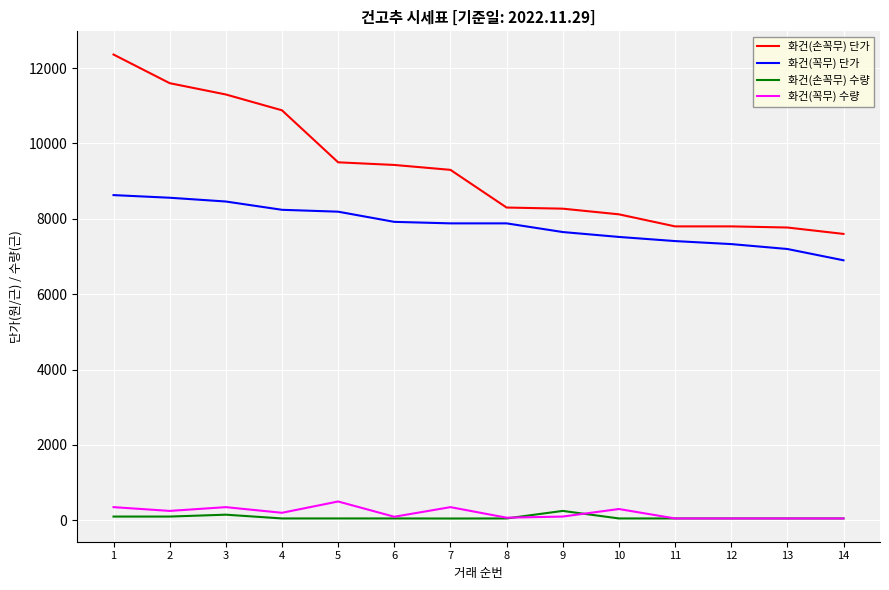

Is the value of 화건(꼭무) 단가 at 9 greater than the value of 화건(꼭무) 수량 at 12?

Yes